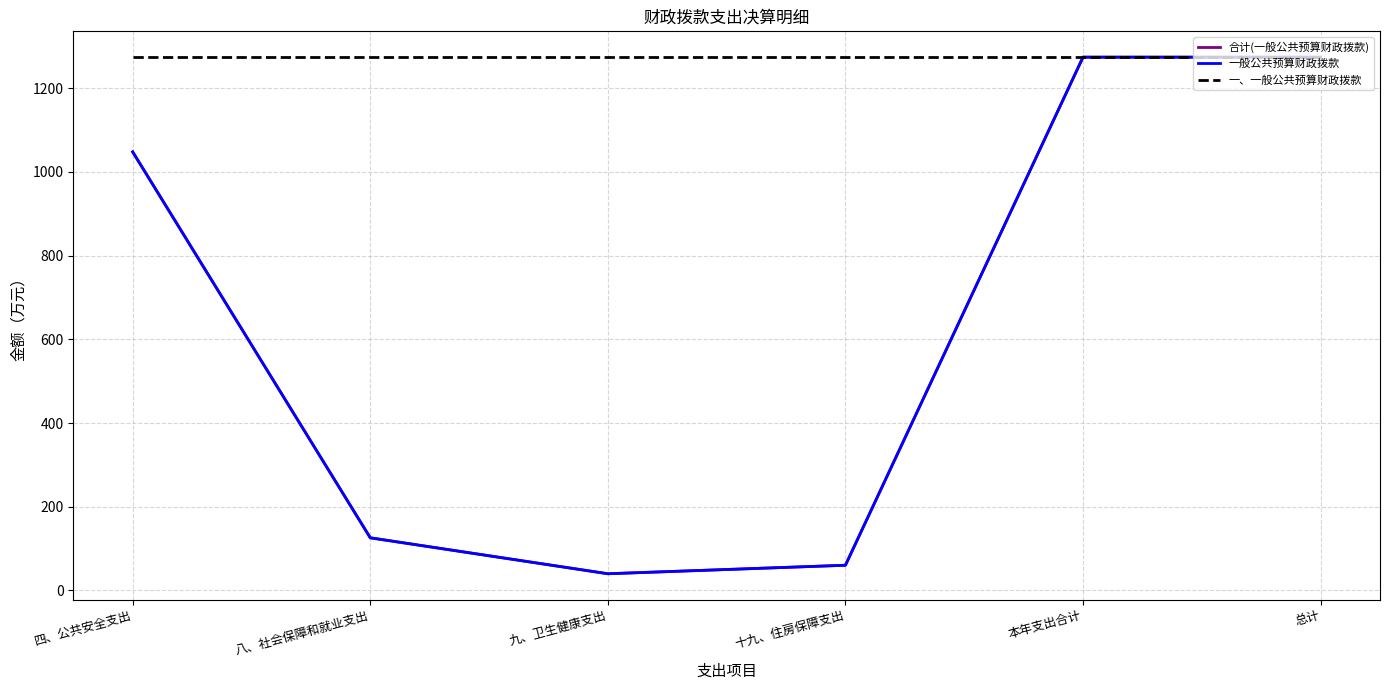

True or false: 一般公共预算财政拨款 has more than 2 points higher than both neighbors.

False